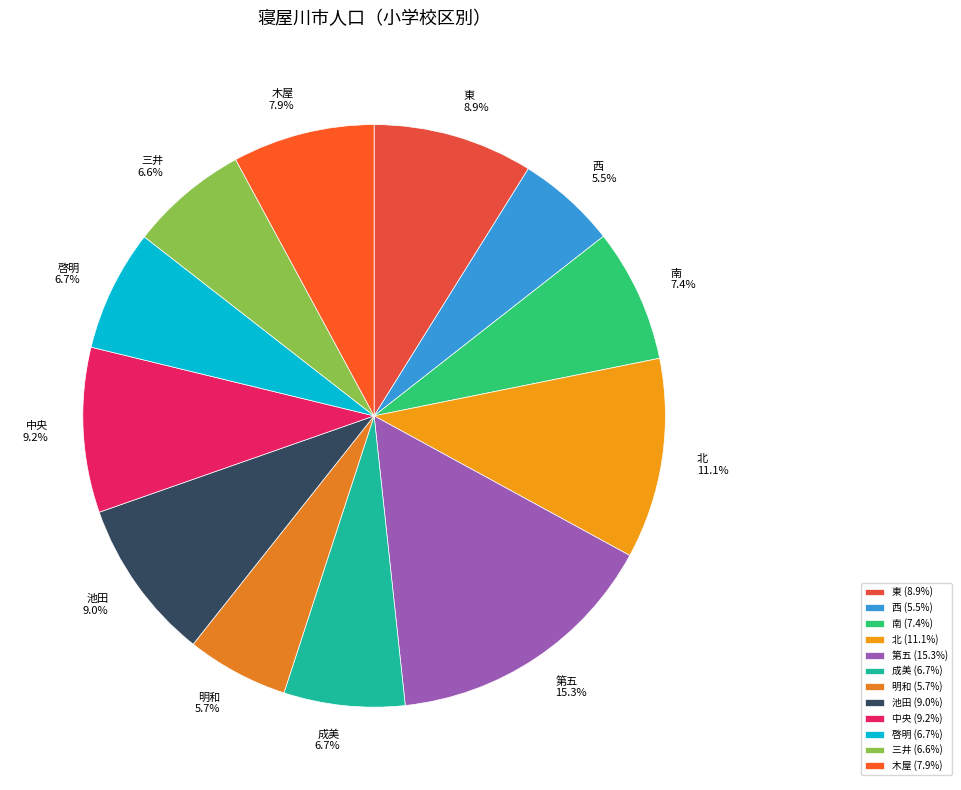

Is 中央 the majority of the pie?

No